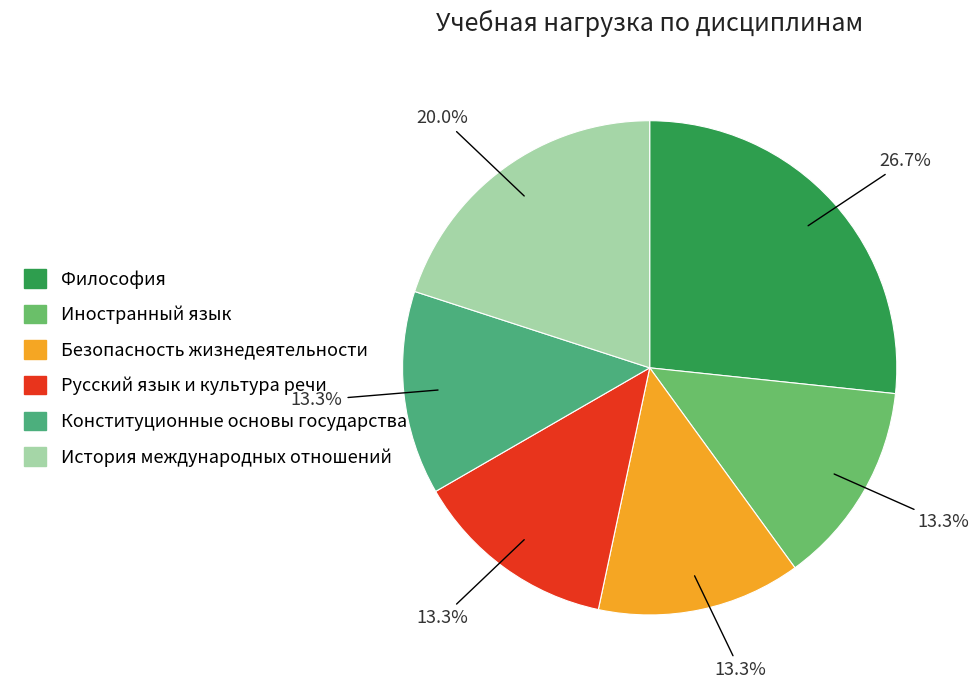

To the nearest percent, what percentage of the pie is Безопасность жизнедеятельности?

13%